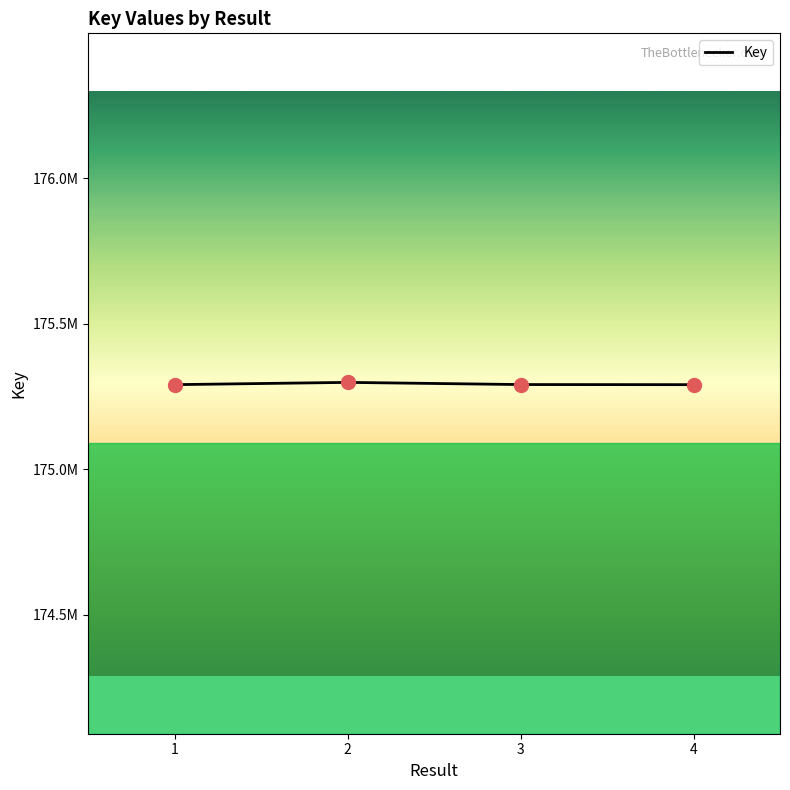

Is this an area chart (filled region under the line)?

No